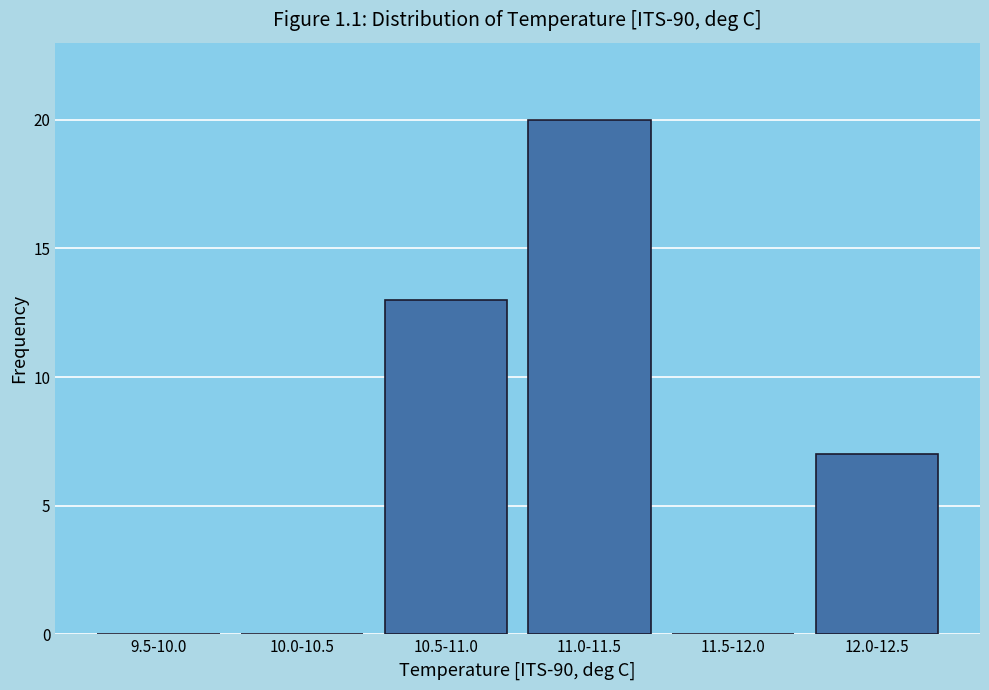

Reading left to right, extract all data points from this chart.

9.5-10.0=0	10.0-10.5=0	10.5-11.0=13	11.0-11.5=20	11.5-12.0=0	12.0-12.5=7